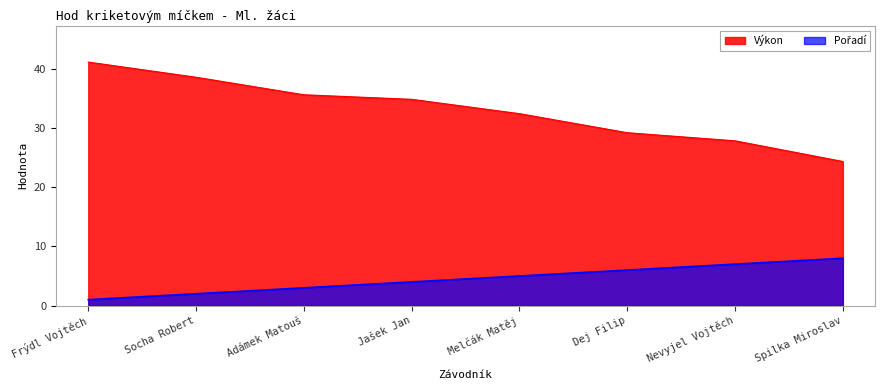

Between Frýdl Vojtěch and Spilka Miroslav, which series saw the biggest shift?

Výkon